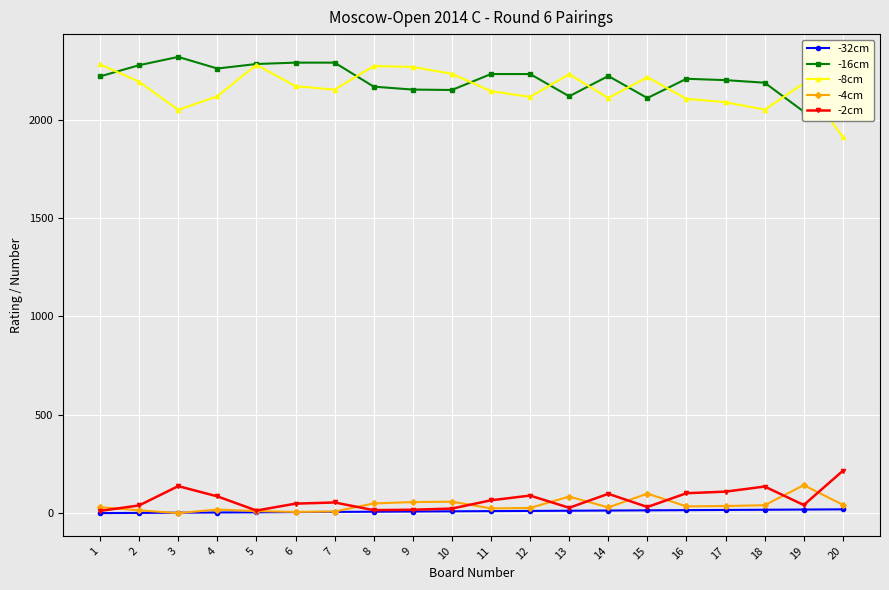

Rank the series by their maximum value, from highest to lowest.

-16cm, -8cm, -2cm, -4cm, -32cm